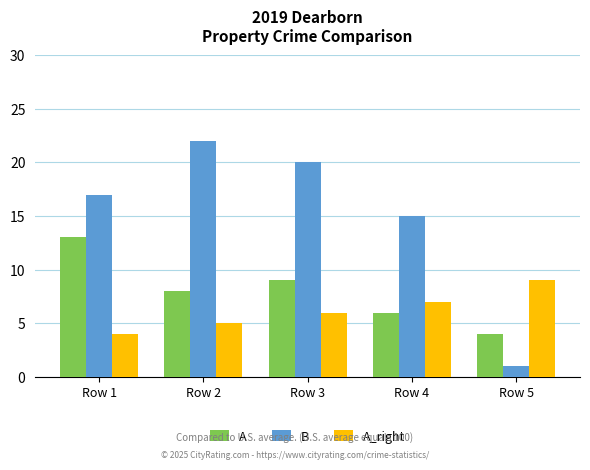

What is the difference between the second highest and minimum values in the B series?

19